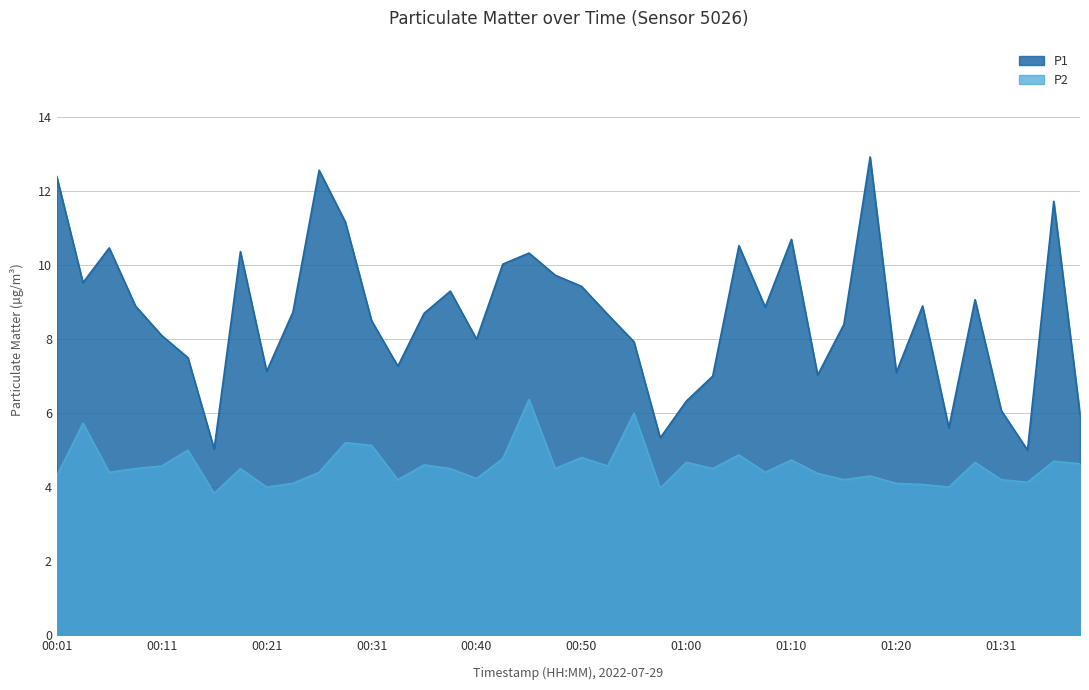

Does the chart display data point markers on the line(s)?

No